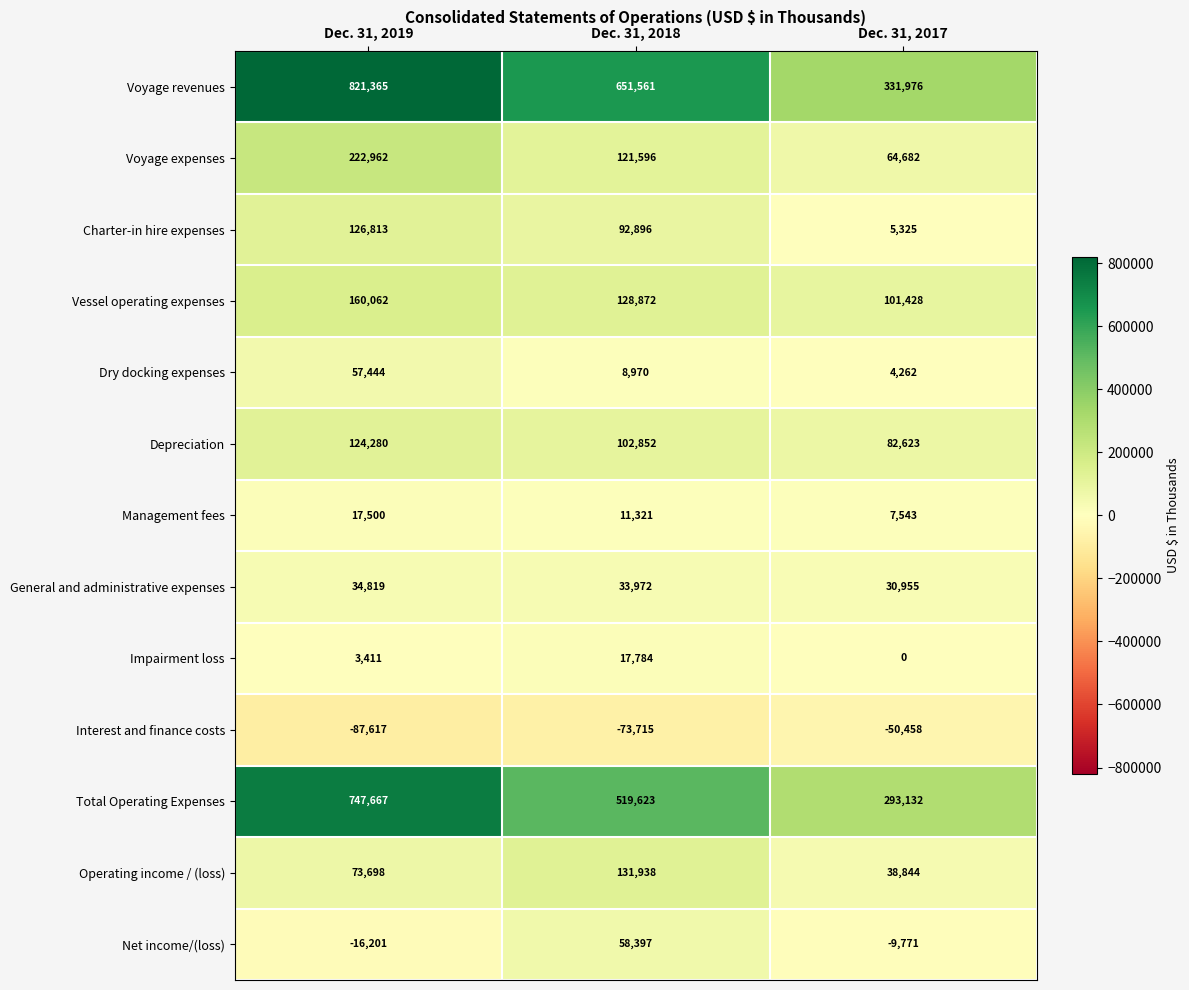

What is the greatest value displayed?

821365